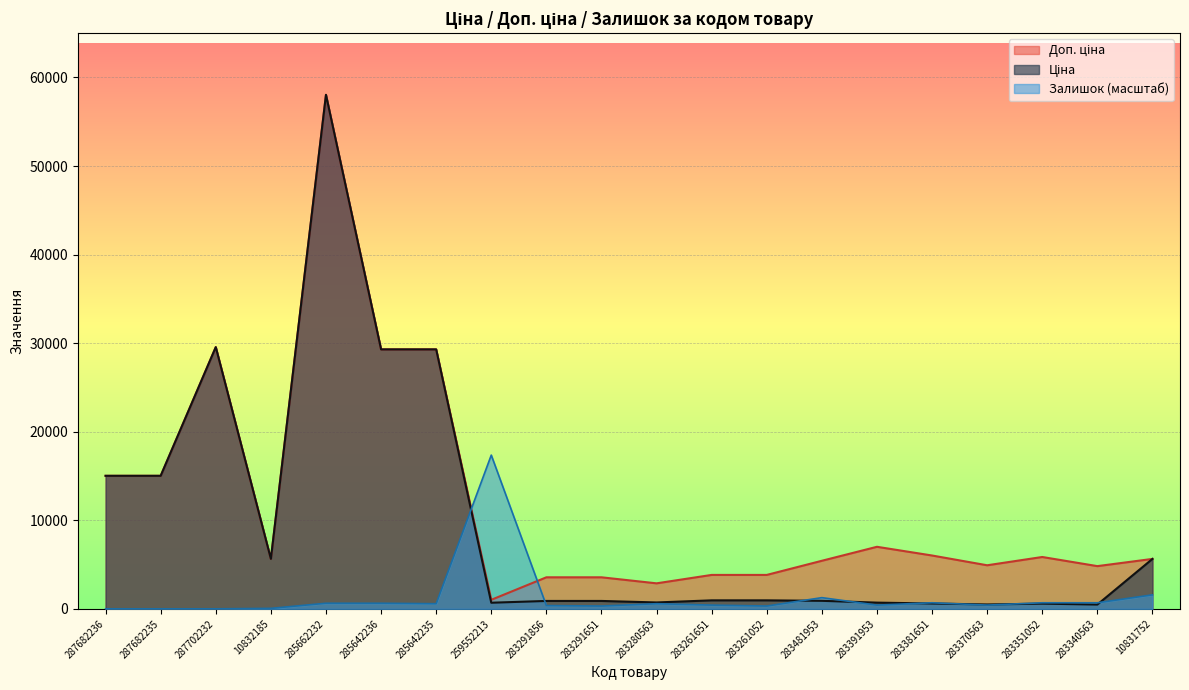

True or false: Ціна and Доп. ціна cross at least once.

False